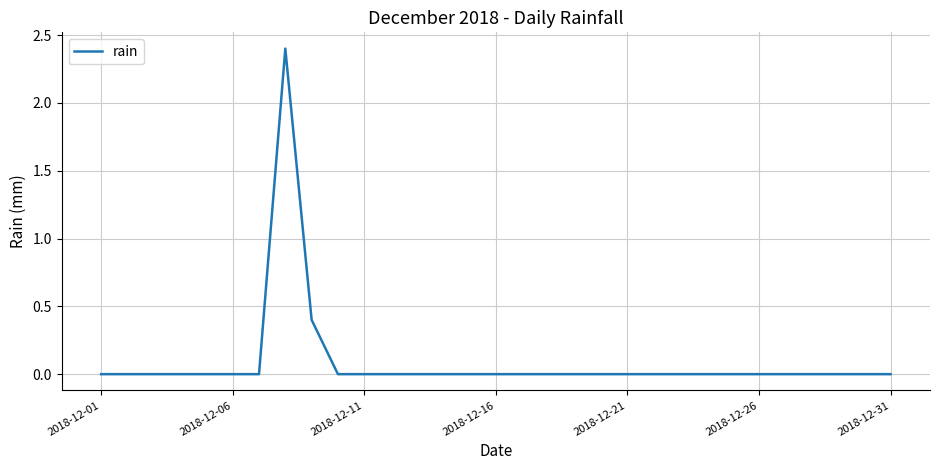

What is the difference between the maximum and minimum values?

2.4